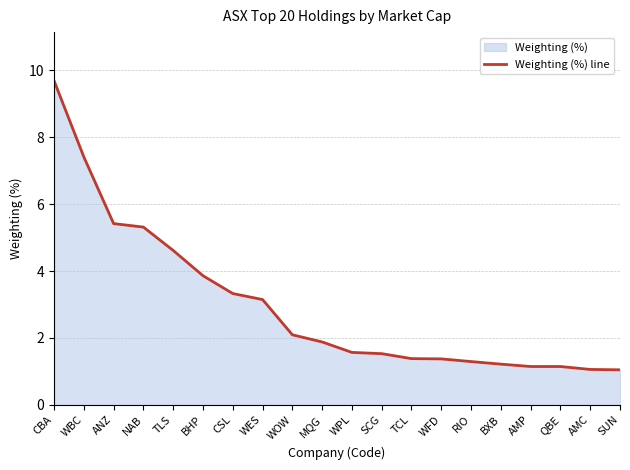

Reading left to right, what are all the values shown in this chart?

CBA=9.7	WBC=7.4	ANZ=5.4	NAB=5.3	TLS=4.6	BHP=3.9	CSL=3.3	WES=3.1	WOW=2.1	MQG=1.9	WPL=1.6	SCG=1.5	TCL=1.4	WFD=1.4	RIO=1.3	BXB=1.2	AMP=1.1	QBE=1.1	AMC=1.1	SUN=1.0